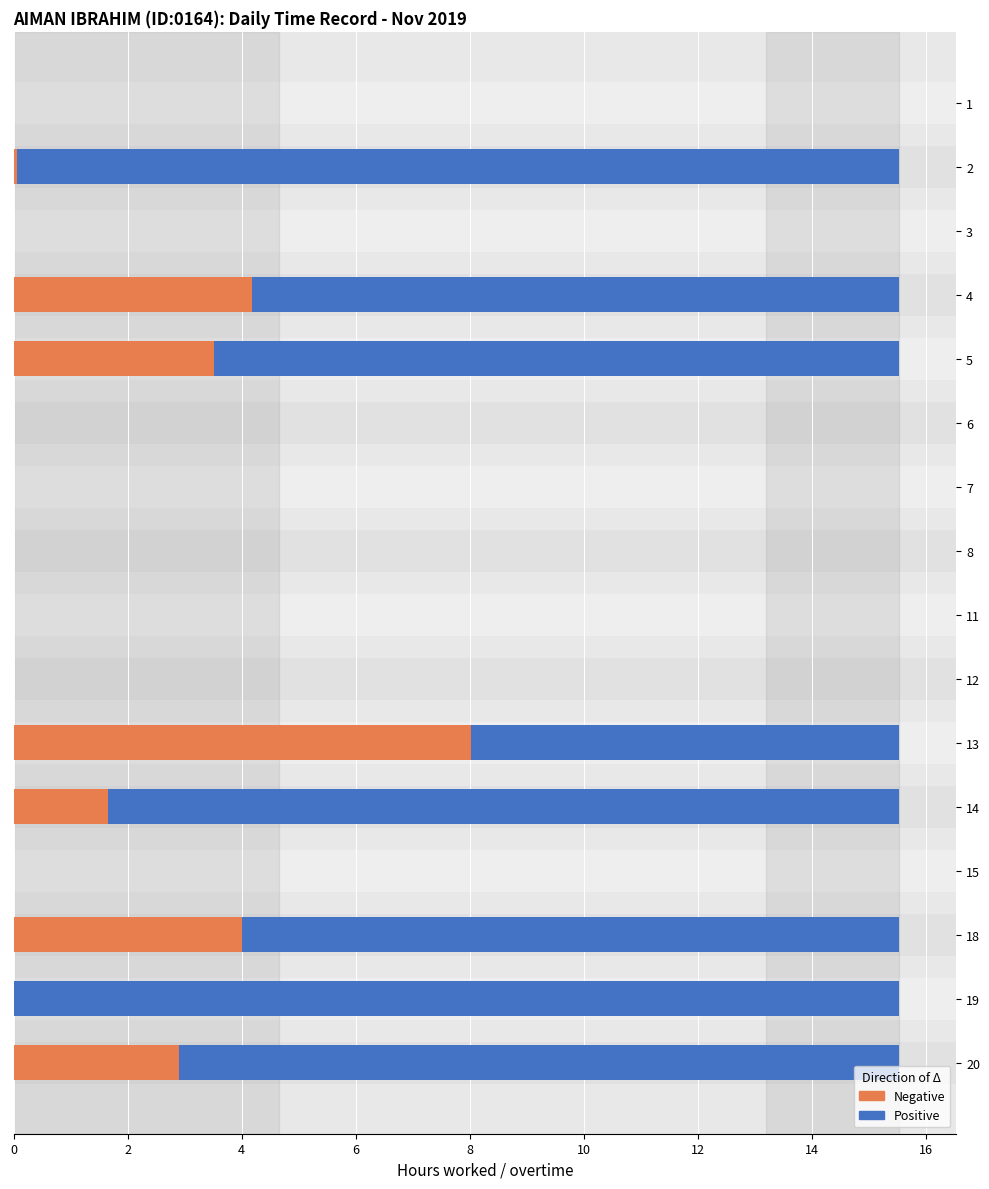

The value of Negative at 8 is 3.9. True or false?

False